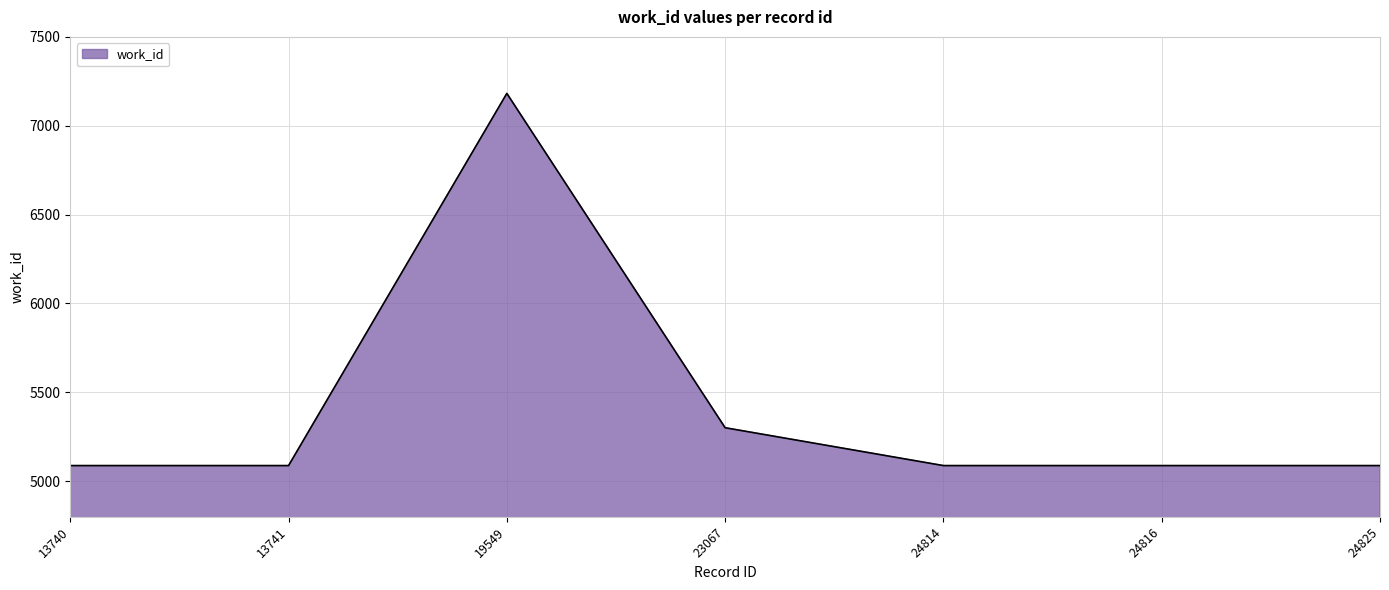

Which has a higher value, 23067 or 24816?

23067